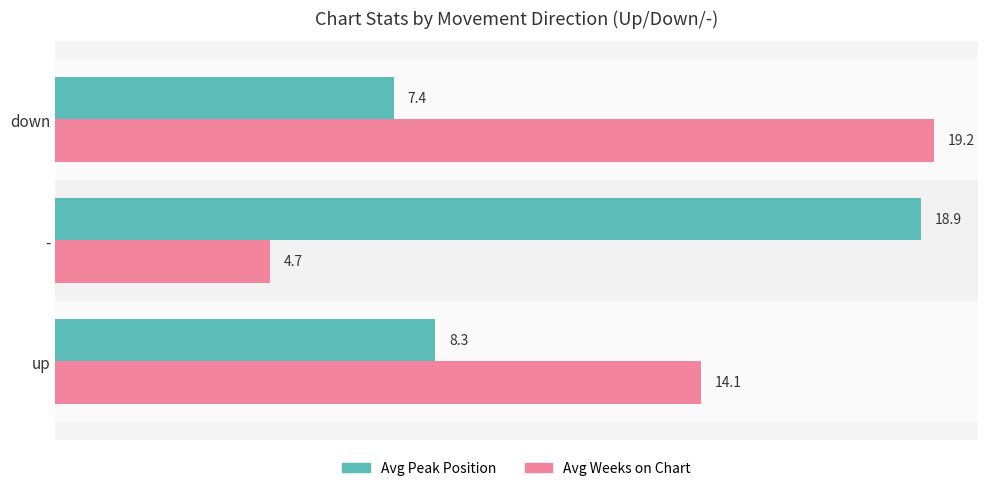

Is it true that Avg Peak Position equals 2.5 at up?

False